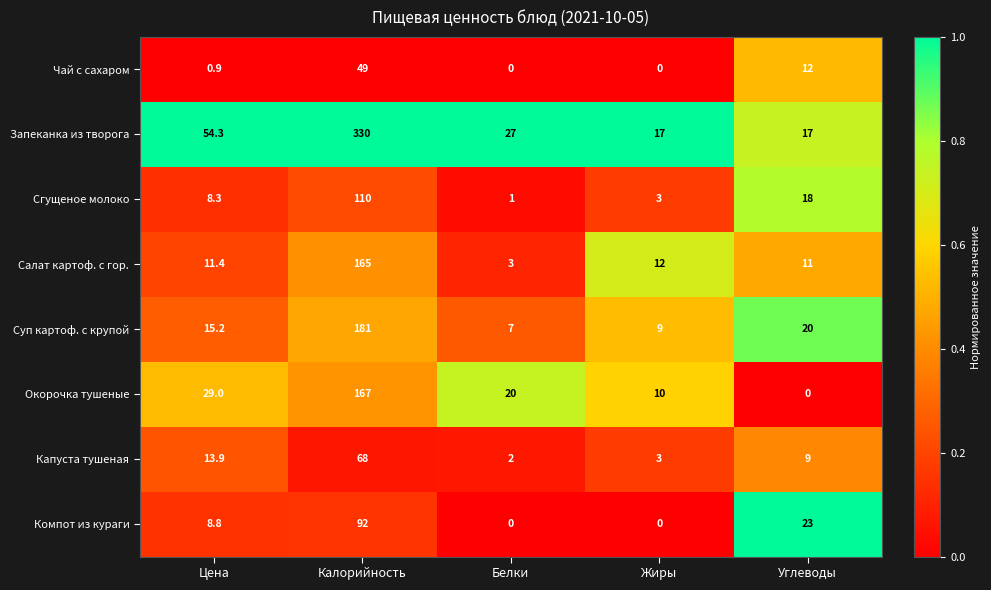

Count the number of categories in the chart.

5